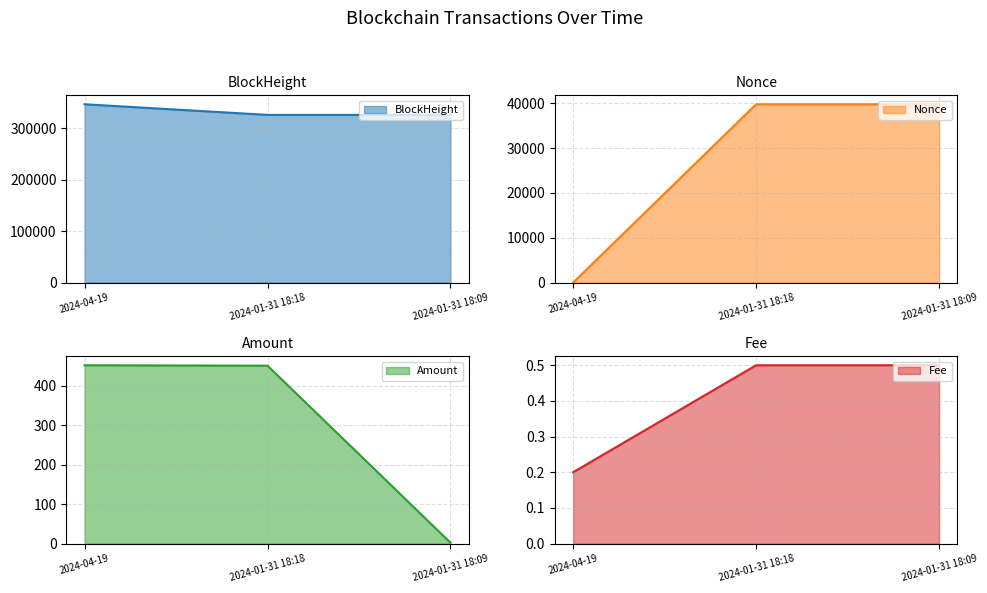

What is the value of the Fee point at the 1st from the left?

0.2